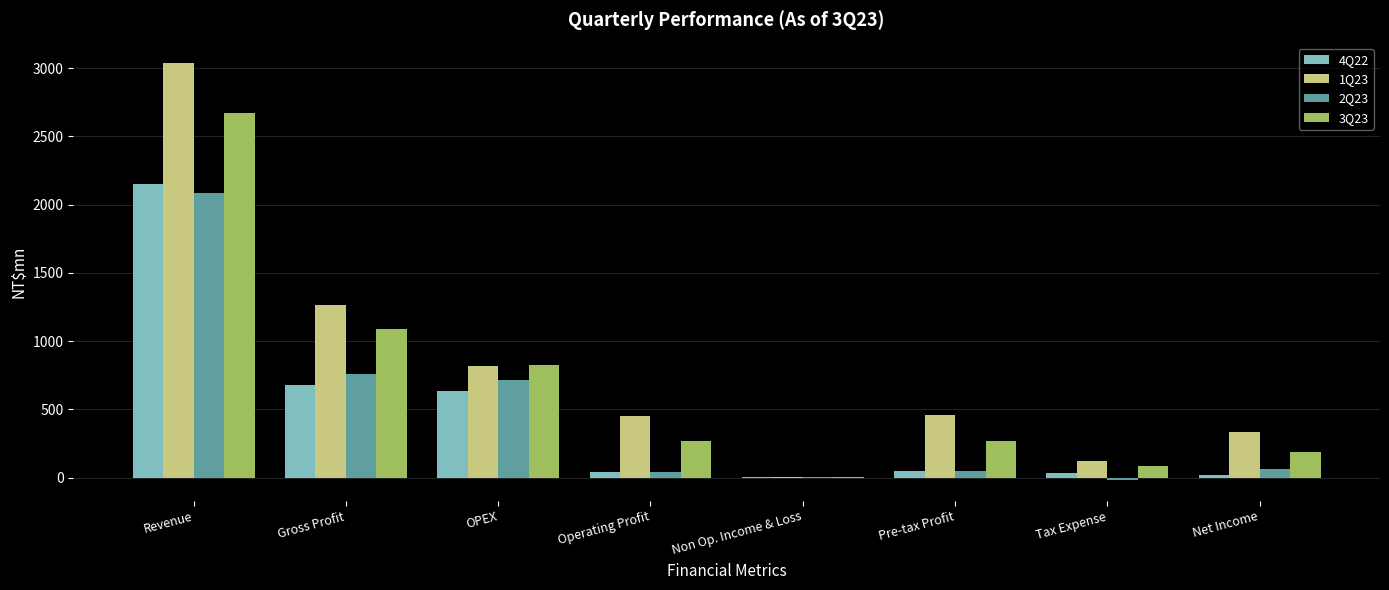

Read the 4Q22 value at Revenue.

2153.8